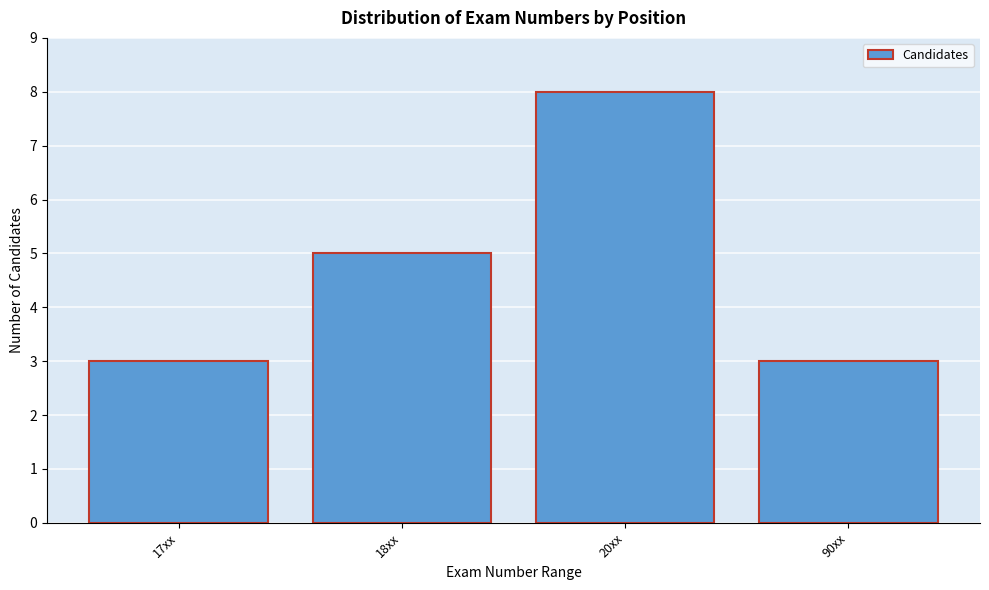

Reading left to right, list all the values displayed in this chart.

17xx=3	18xx=5	20xx=8	90xx=3